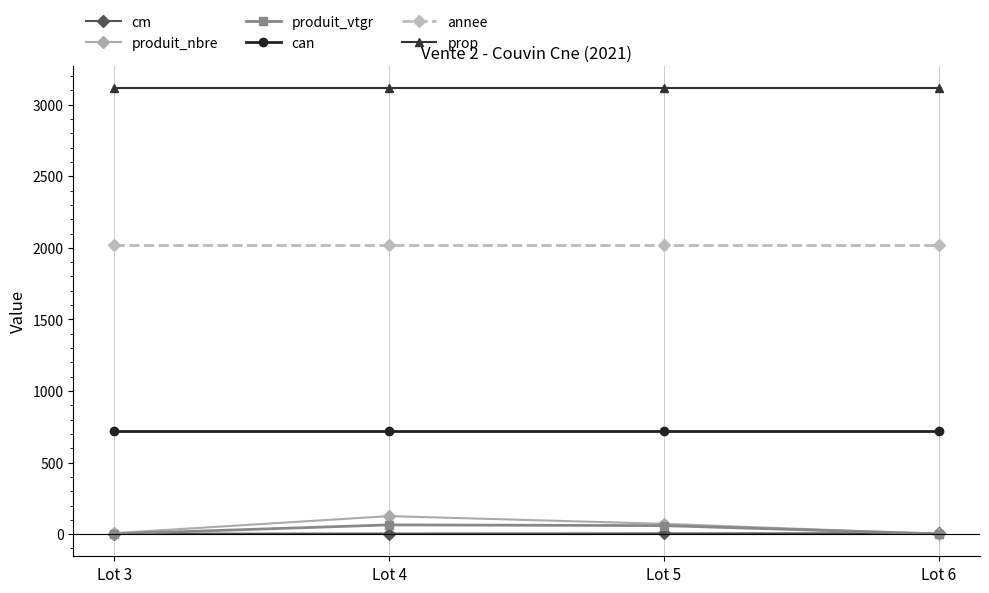

What are all the series names shown in the legend?

cm, produit_nbre, produit_vtgr, can, annee, prop